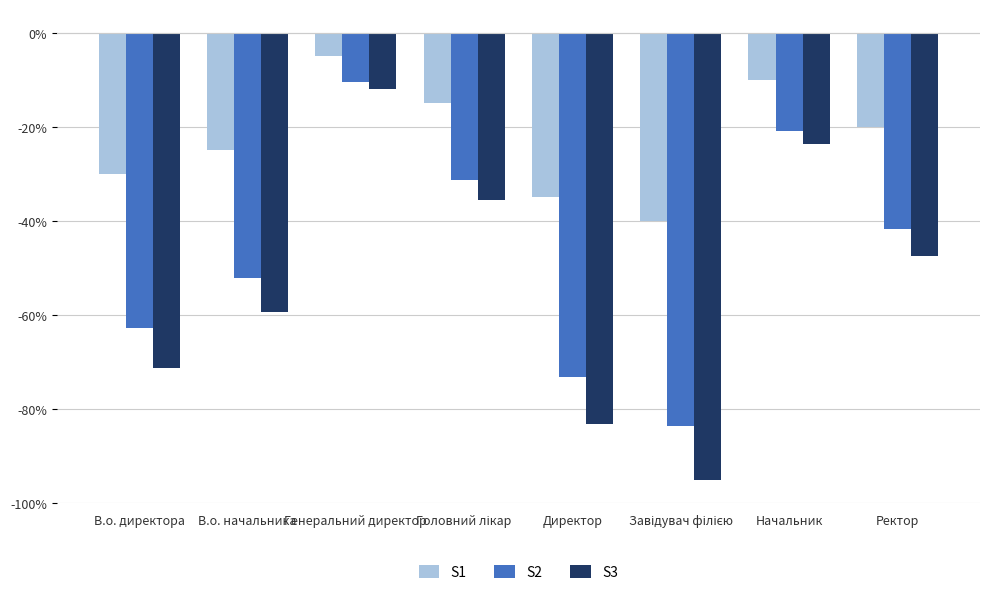

What is the total value across all series at Генеральний директор?

-27.3